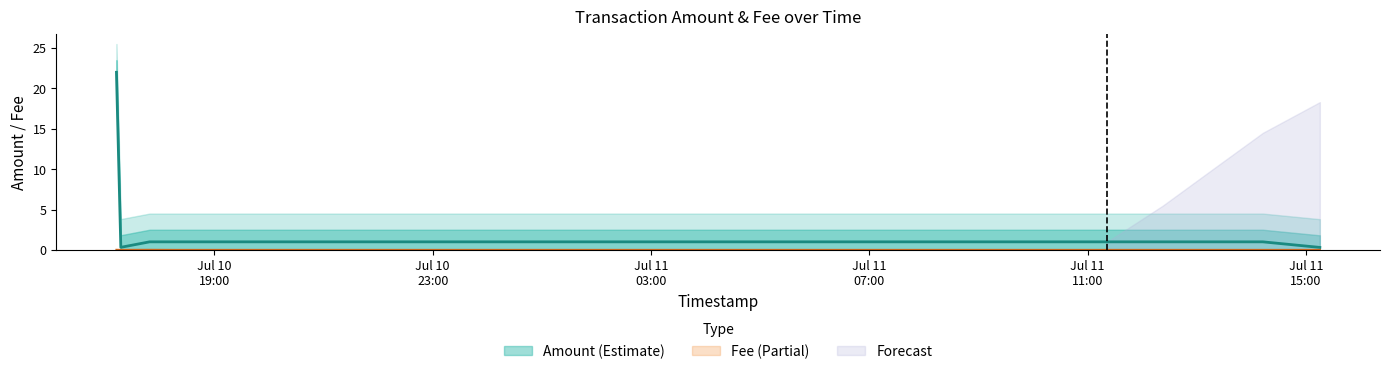

True or false: Amount has more than 0 points higher than both neighbors.

False